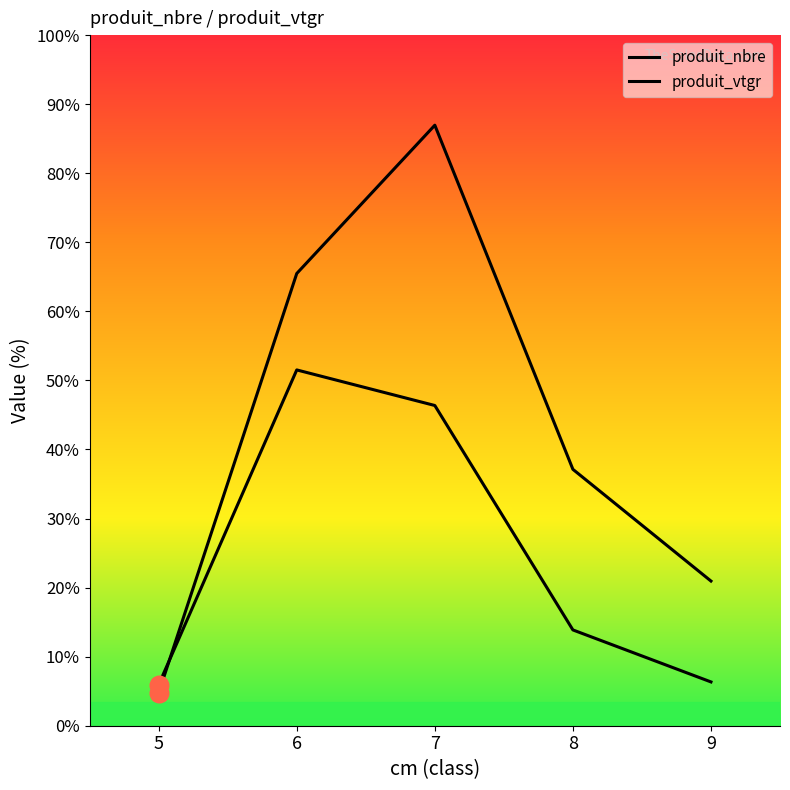

Which series reaches the minimum Y coordinate?

produit_vtgr